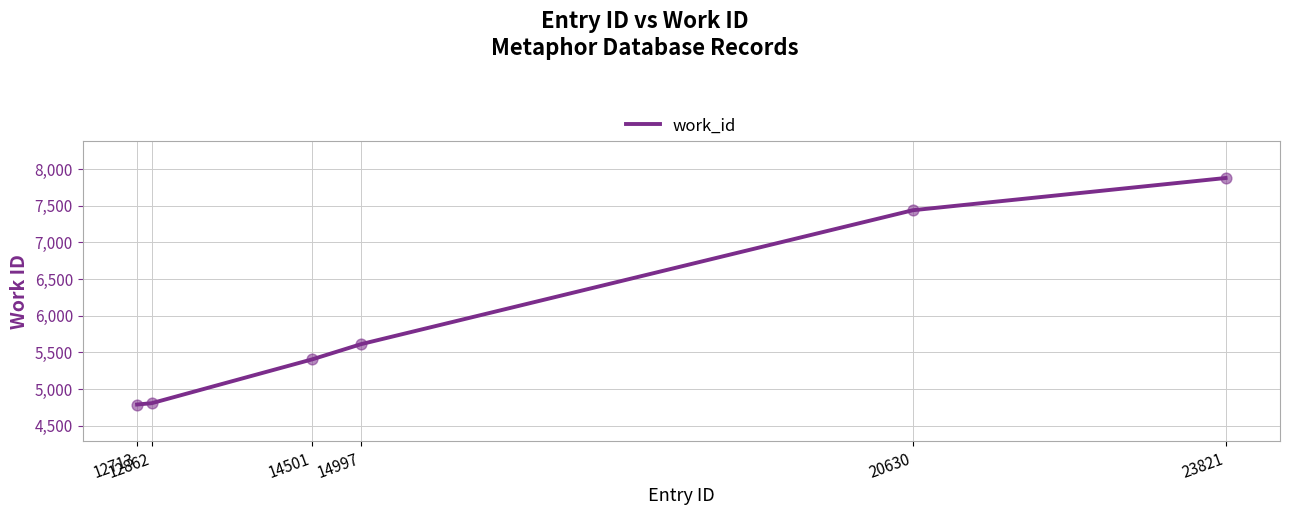

Which has a higher value, 14501 or 14997?

14997